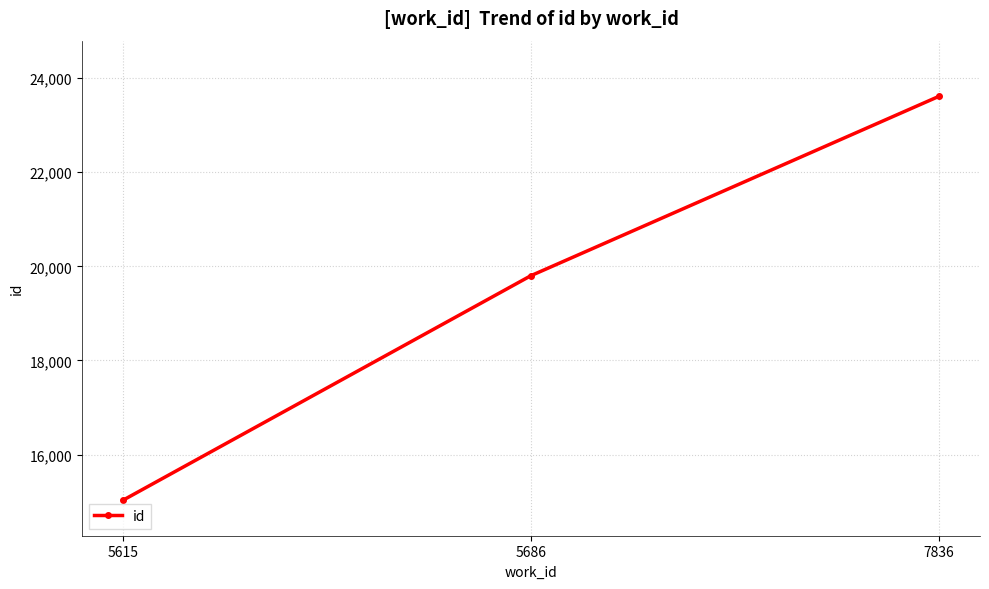

How many values are below 19801?

1